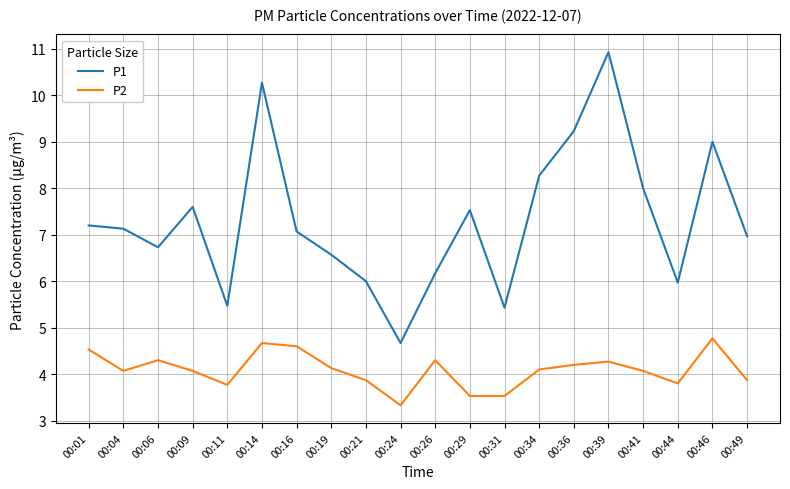

What are all the series names shown in the legend?

P1, P2